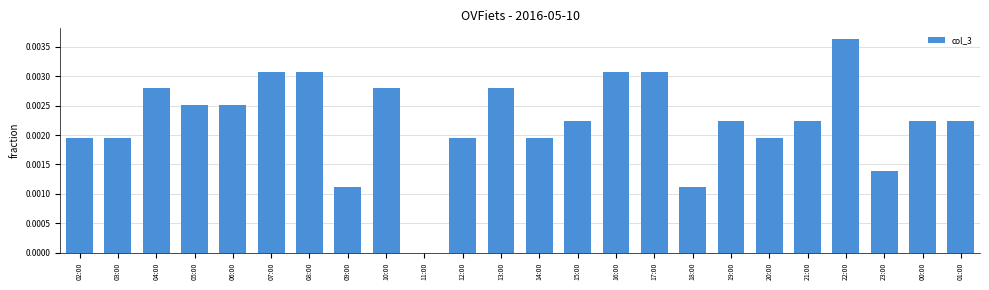

True or false: the data shows 0.0 at 21:00.

True